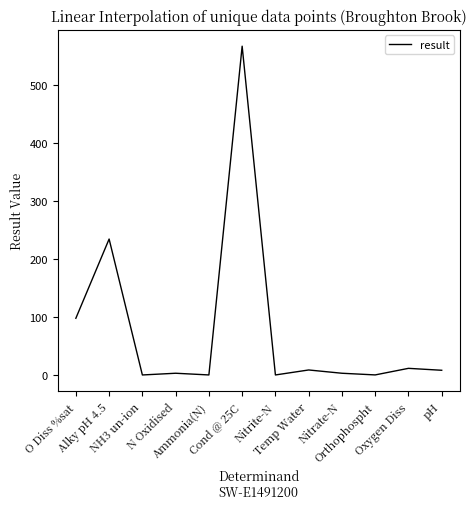

What is the sum of the values at Cond @ 25C and N Oxidised?

569.0